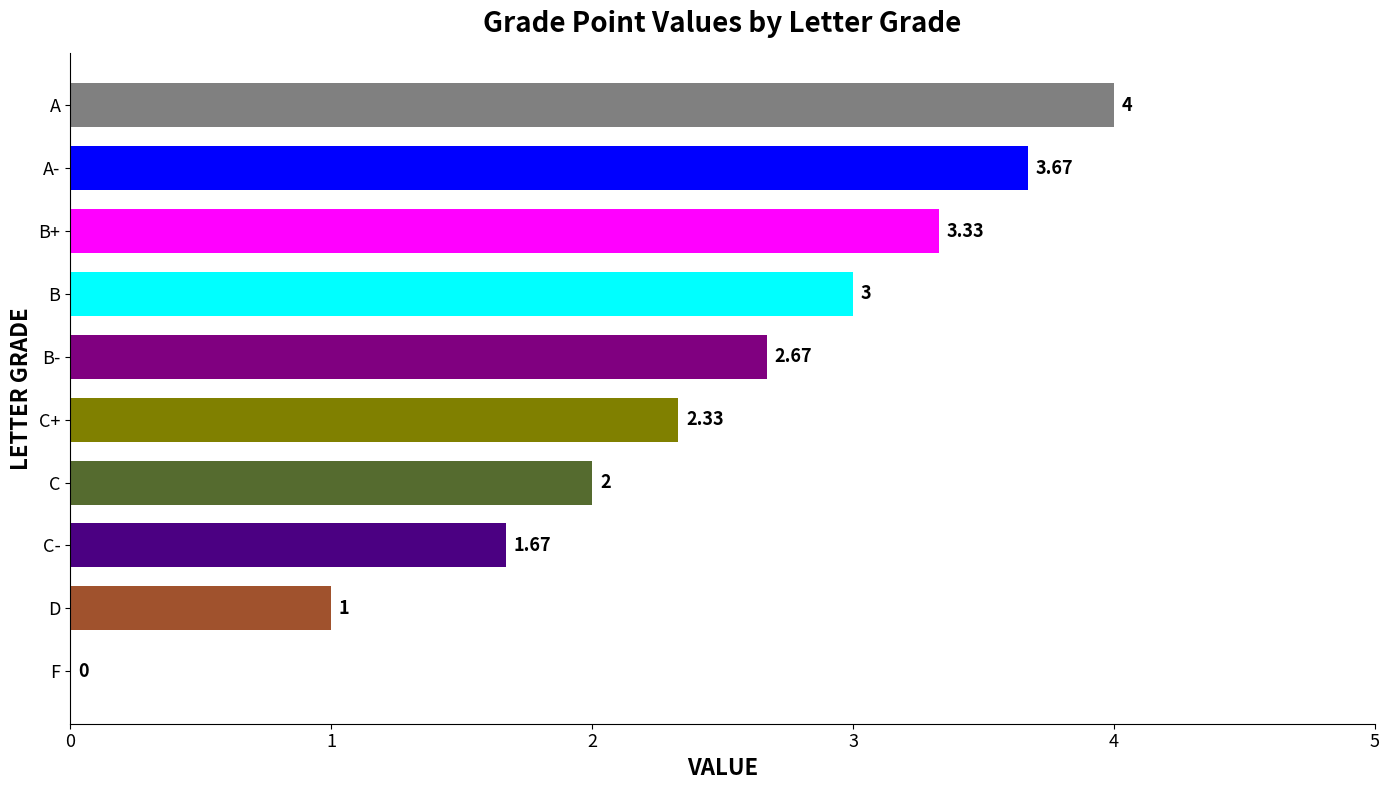

Where is the data nearest to the value 2?

C